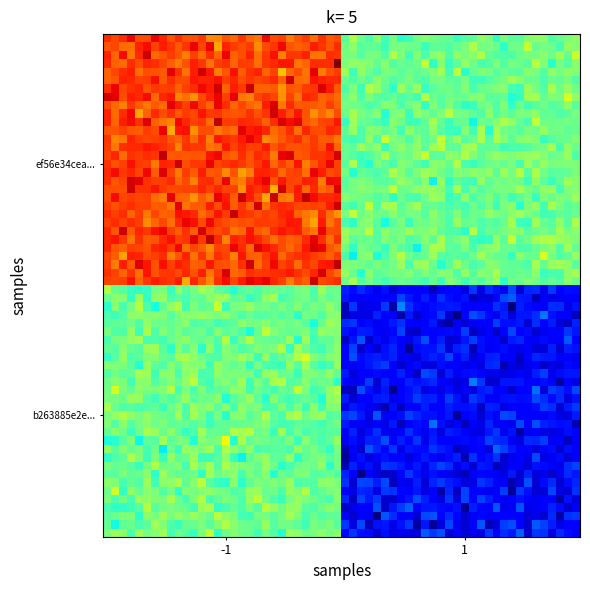

Rank the series by their maximum value, from highest to lowest.

ef56e34cea00c94398c9b33b18adef9a1c4e90b, b263885e2e0426ce2ced7a97b4a9f8921f89cc2